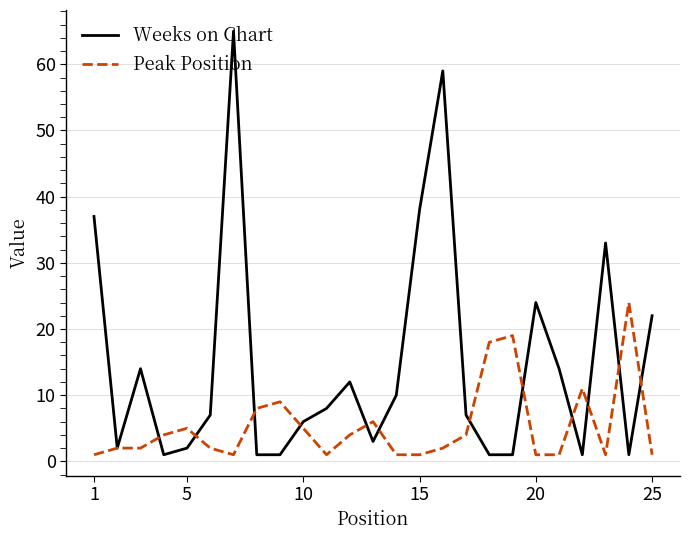

Which series has the widest spread of values?

Weeks on Chart